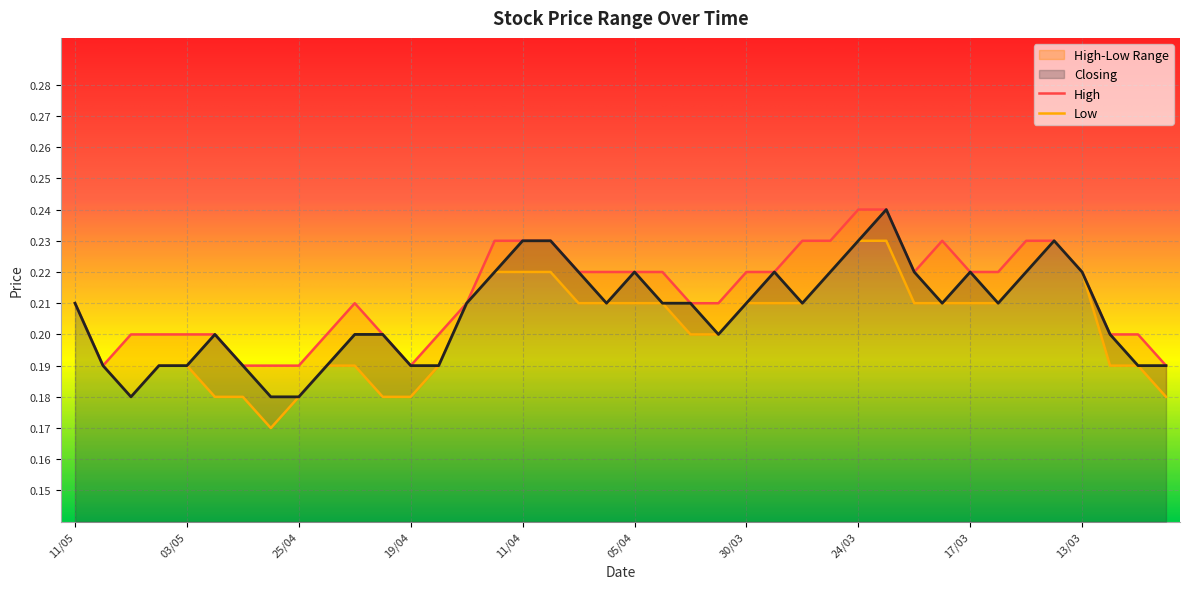

True or false: Low and Closing cross at least once.

False